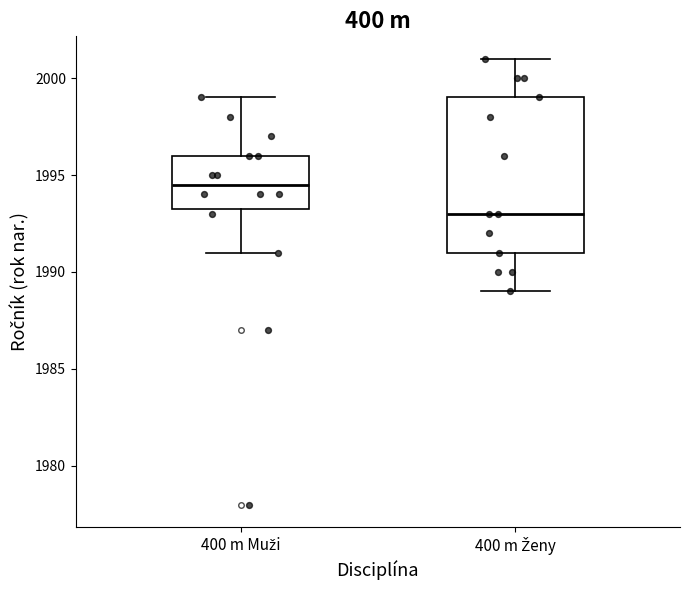

Comparing the boxes themselves (not the whiskers), which one is the tallest?

400 m Ženy